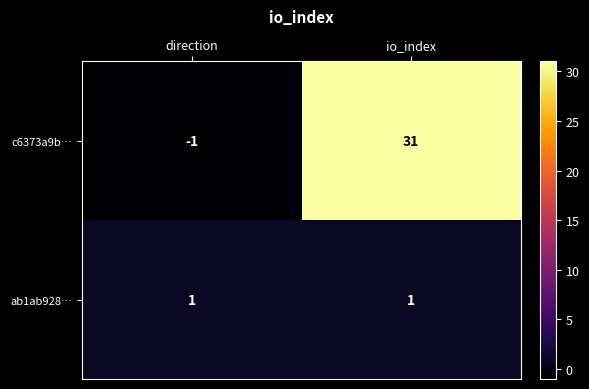

What is the total value across all series at io_index?

32